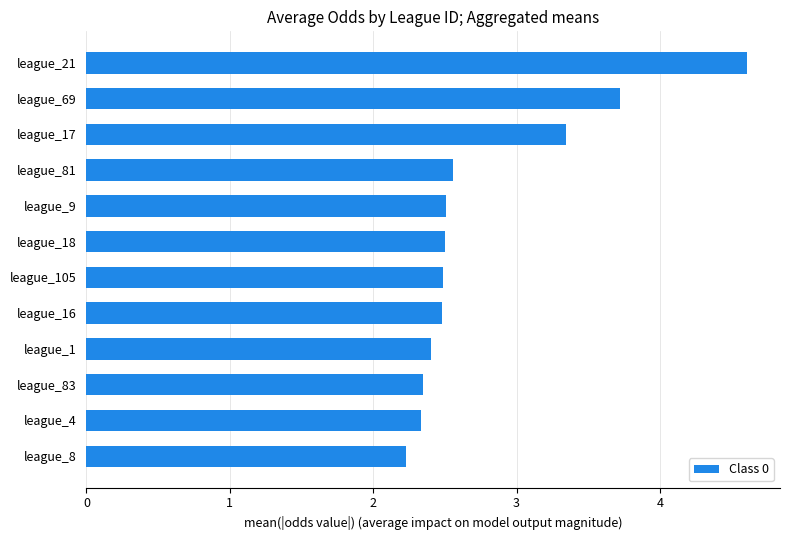

Reading bottom to top, transcribe all the data shown in this chart.

2.2	2.3	2.3	2.4	2.5	2.5	2.5	2.5	2.6	3.3	3.7	4.6